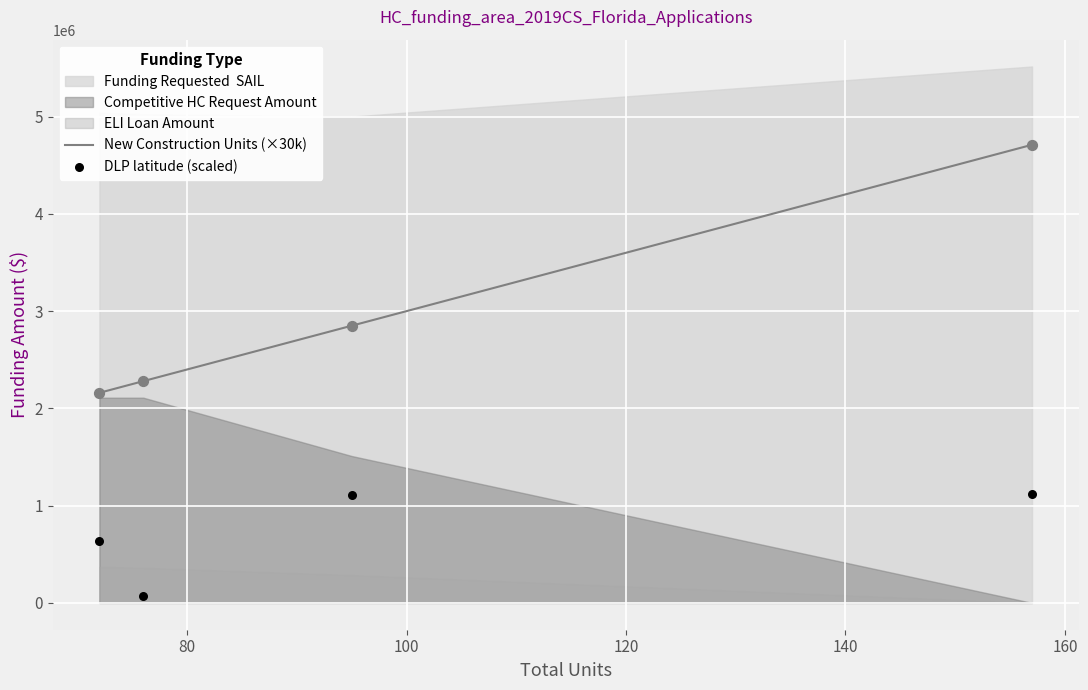

What is the maximum value for New Construction Units (×30k)?

4710000